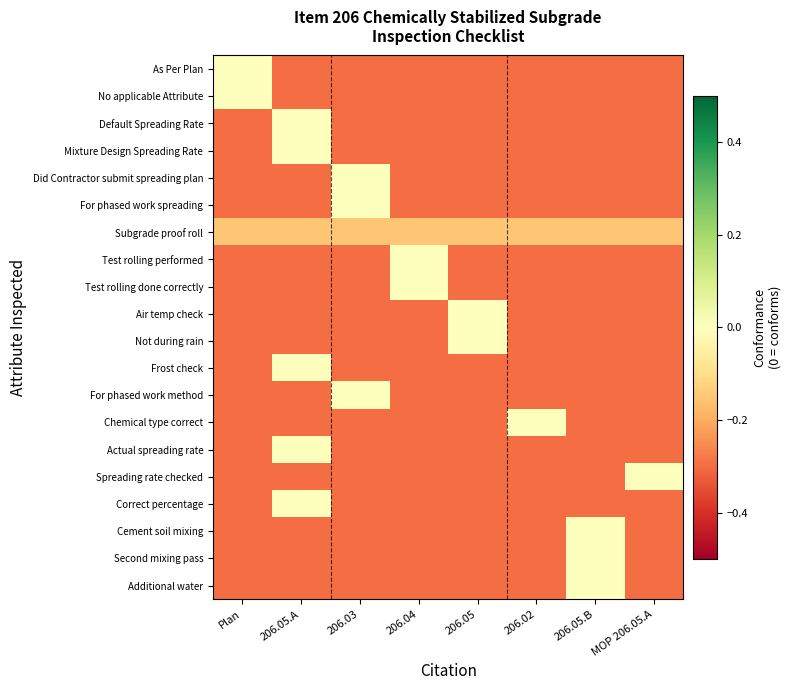

How many categories are shown in the chart?

8